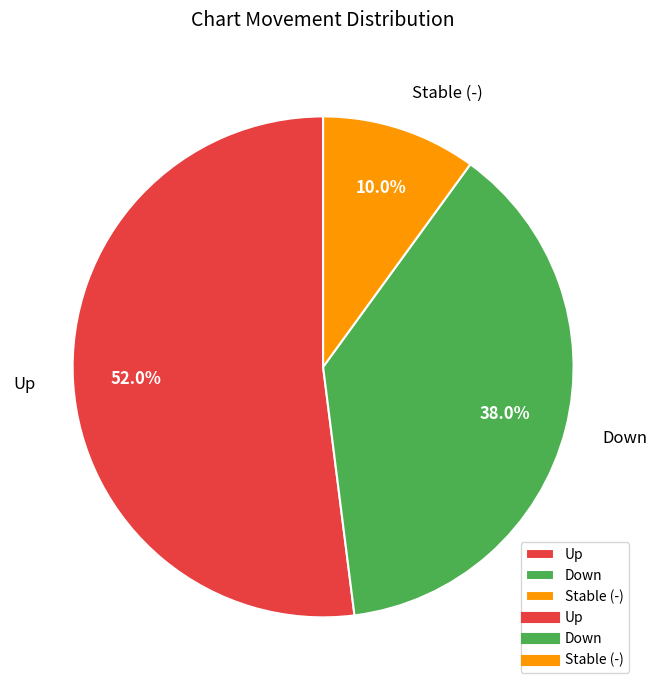

Rank the categories by value from highest to lowest.

Up, Down, Stable (-)